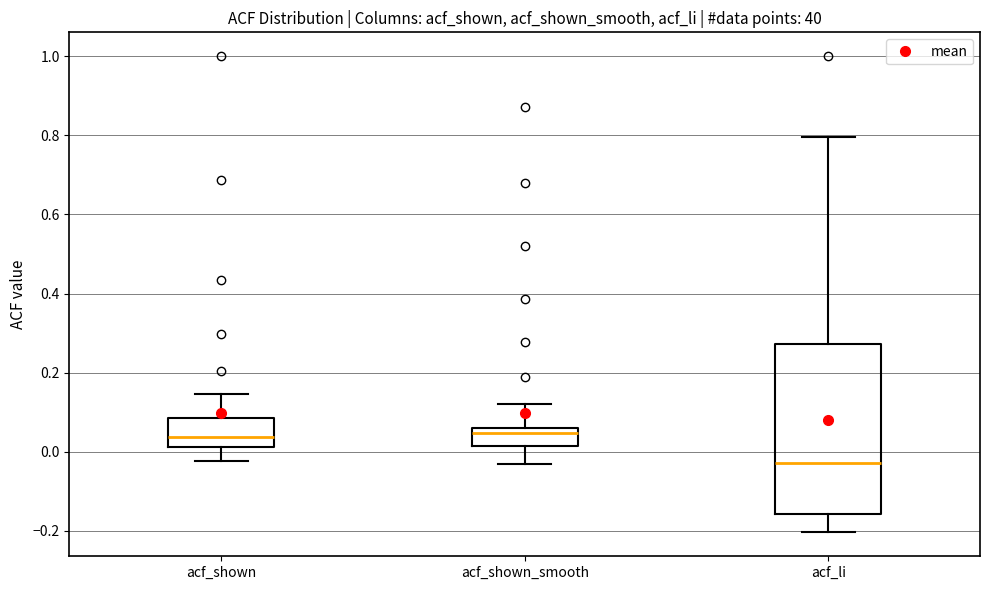

Which box has the lowest median line?

acf_li